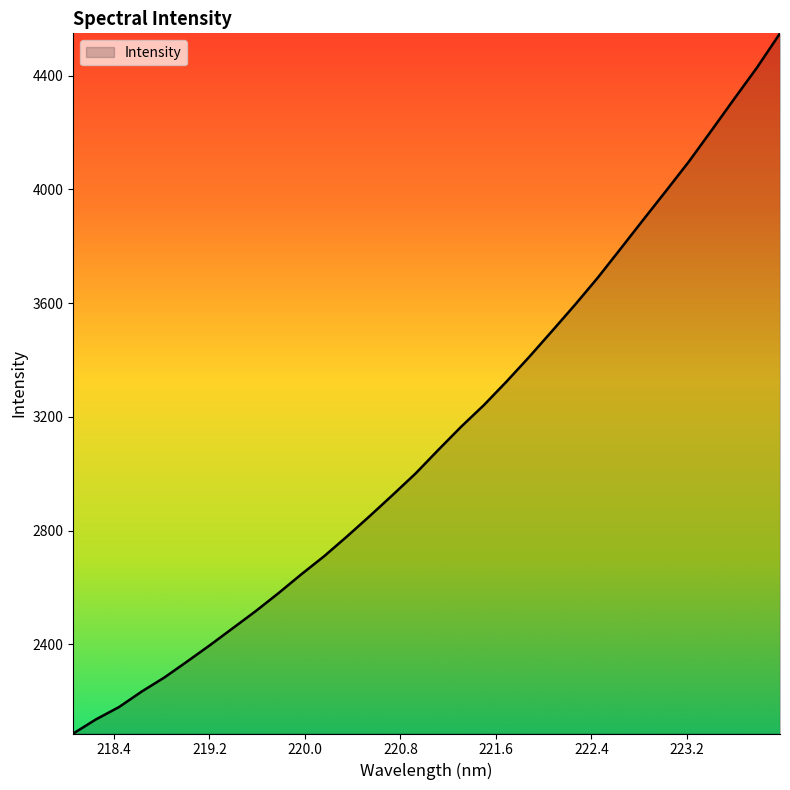

Count the number of categories in the chart.

32